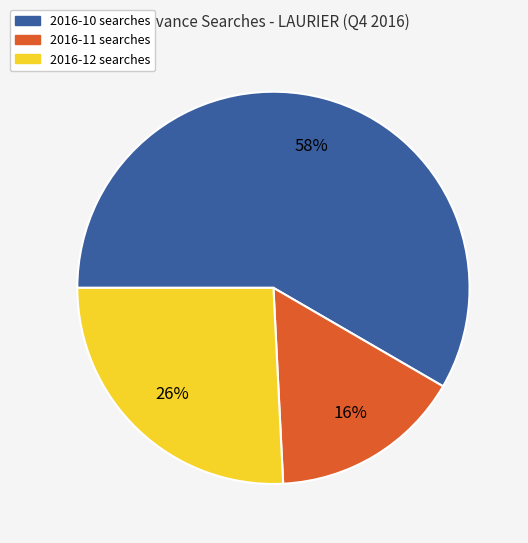

Is it true that 2016-10 is 48% of the pie?

False